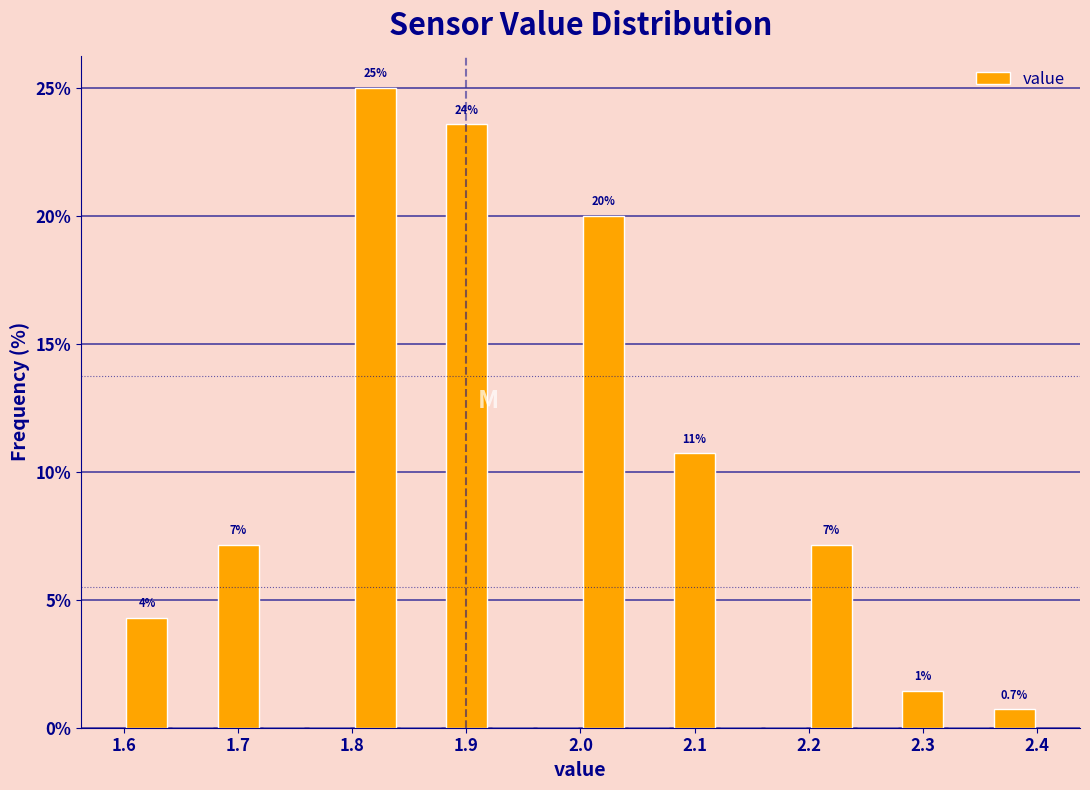

Over which range of the x-axis is the bar tallest?

1.80 to 1.84